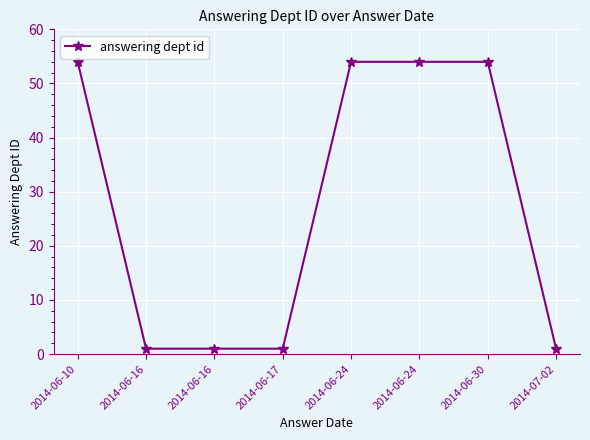

True or false: the data has more than 1 interior local peaks.

False